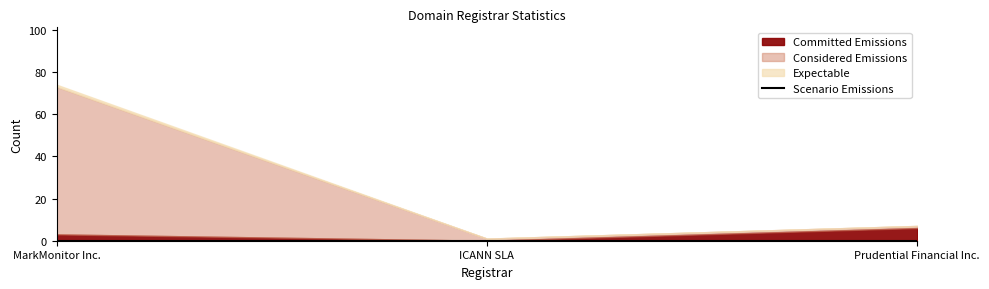

Does the chart have visible grid lines?

No